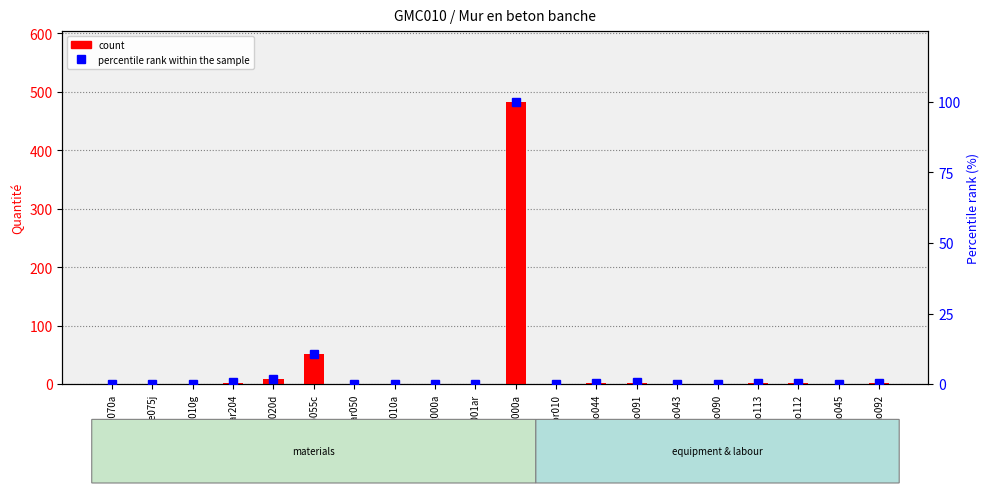

How many distinct data groups are displayed?

2